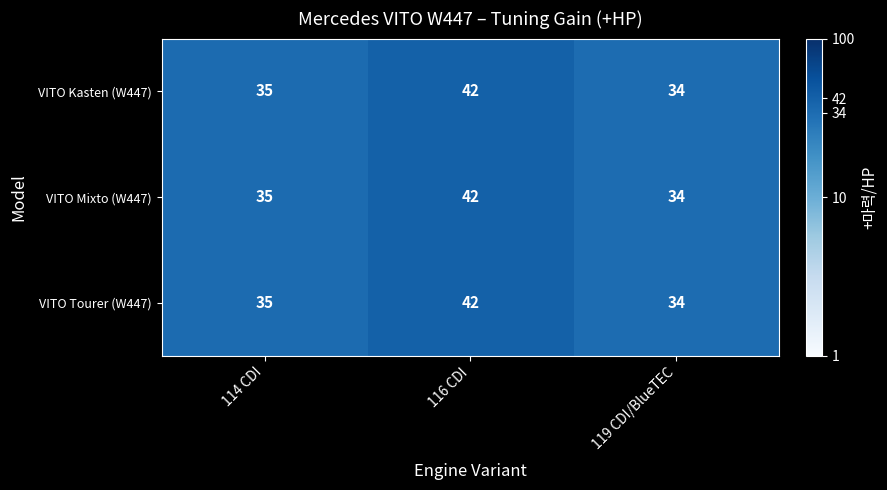

The VITO Tourer (W447) series shows 35 at 114 CDI. True or false?

True